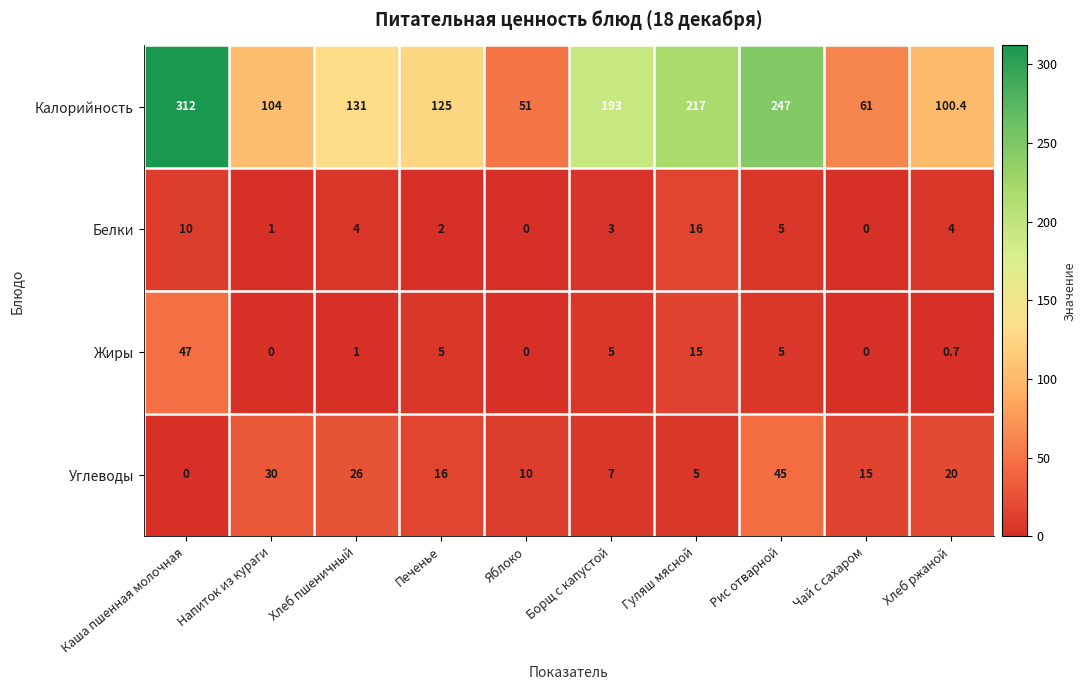

True or false: Углеводы has a value of 41.9 at Напиток из кураги.

False